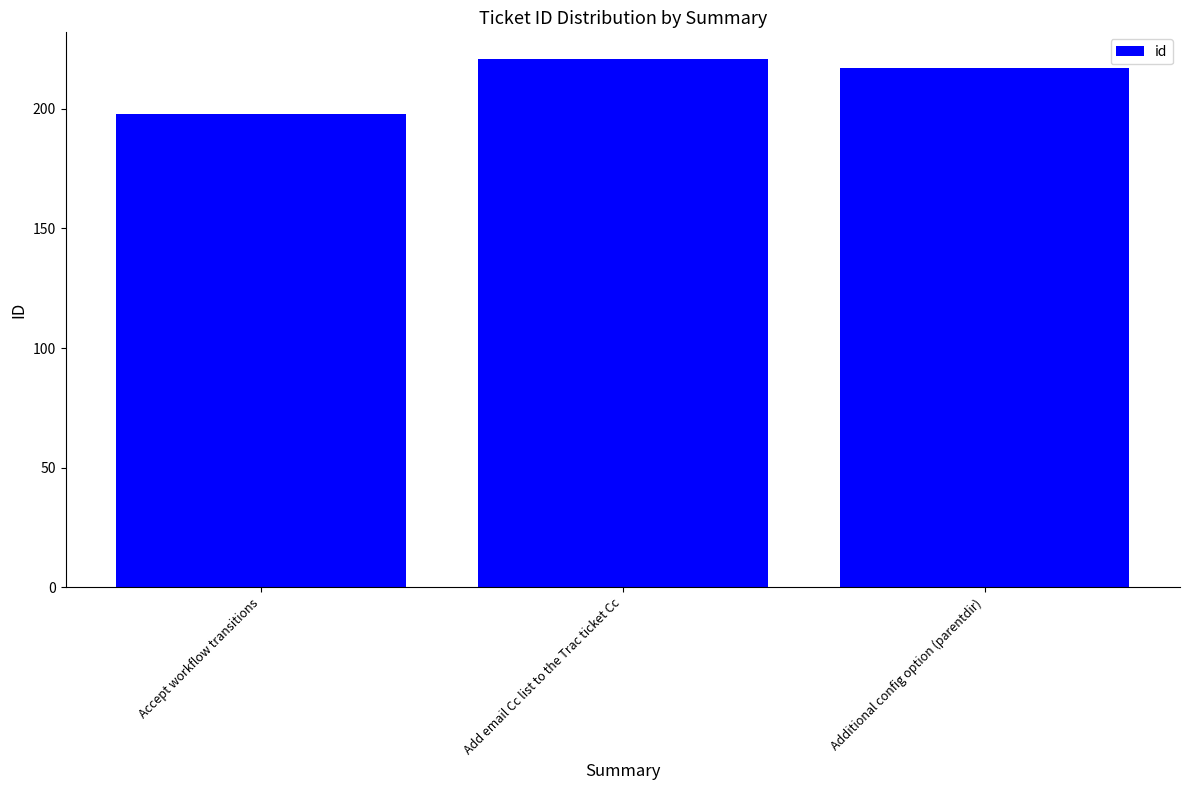

How many bars are there in total?

3